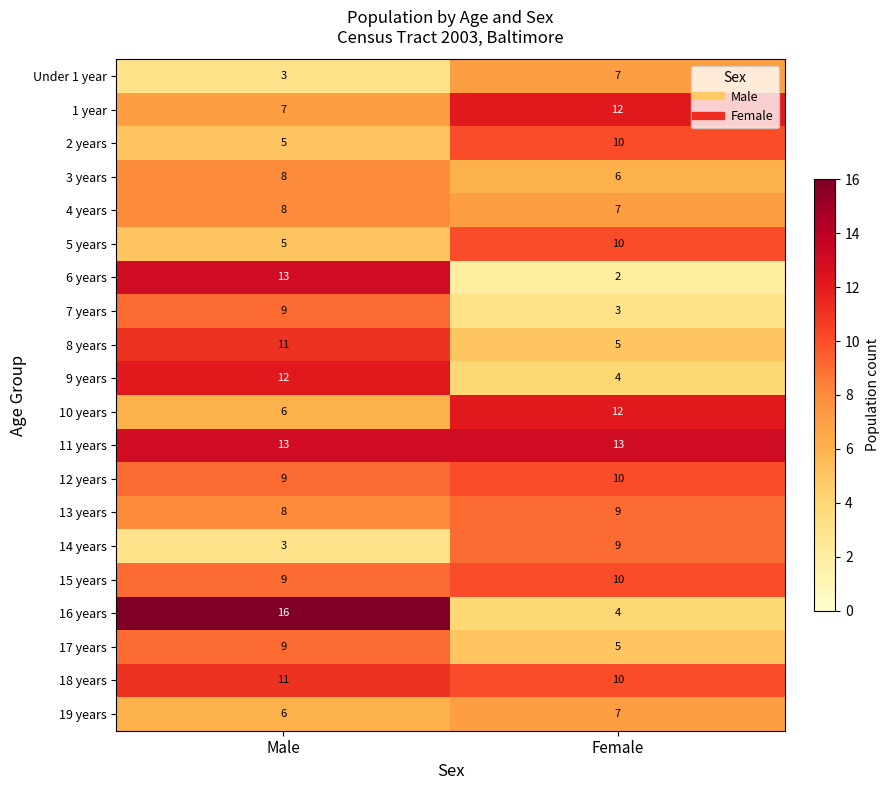

What is the sum of all 5 years values?

15